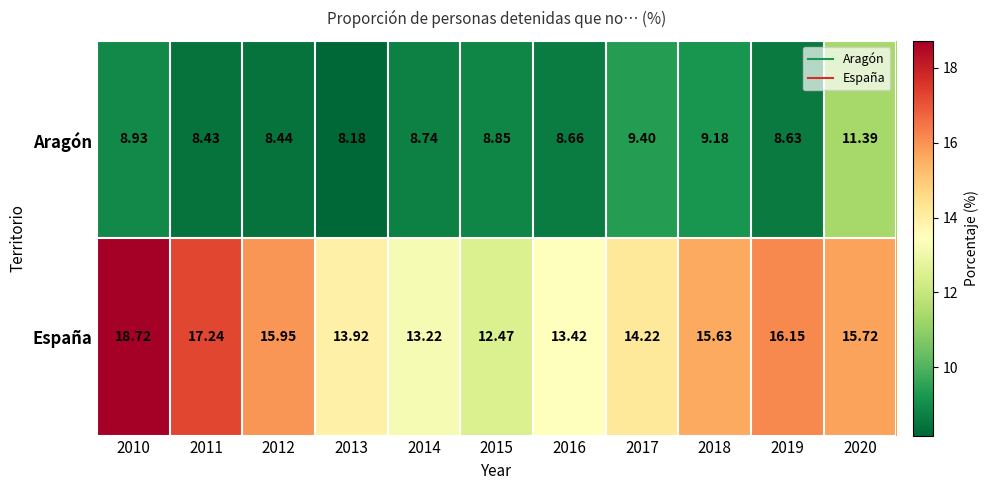

List the series in order of their overall mean, lowest first.

Aragón, España